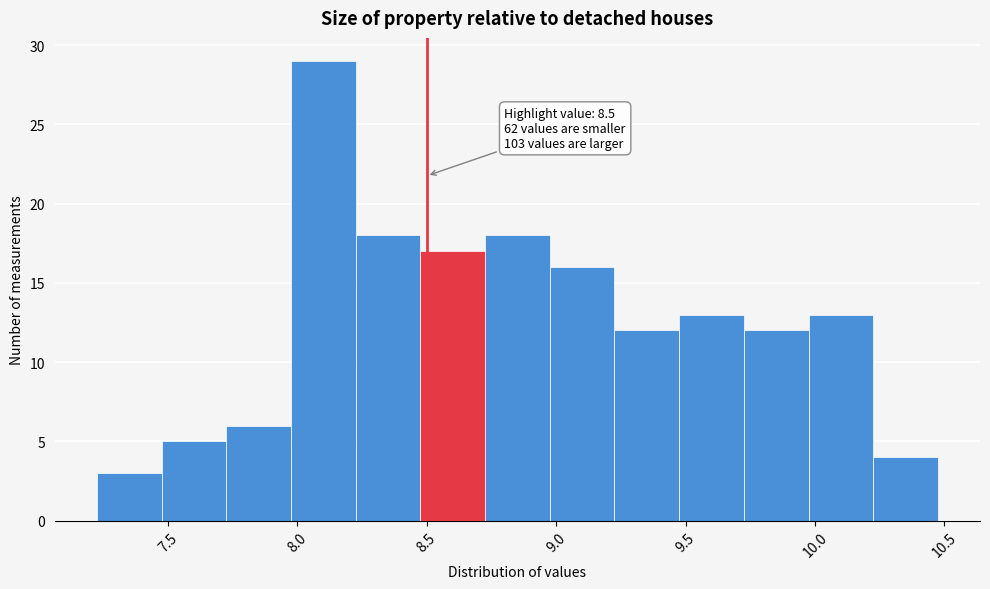

Over which range of the x-axis is the bar tallest?

7.975 to 8.225